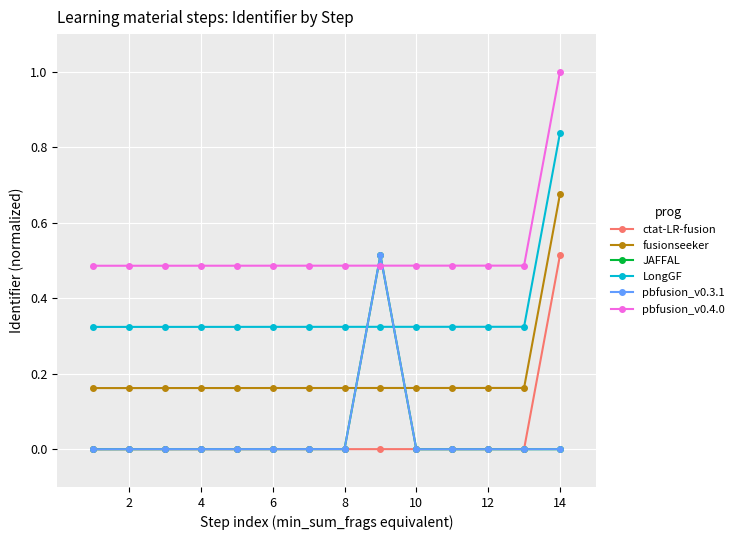

True or false: LongGF and ctat-LR-fusion intersect in this chart.

False